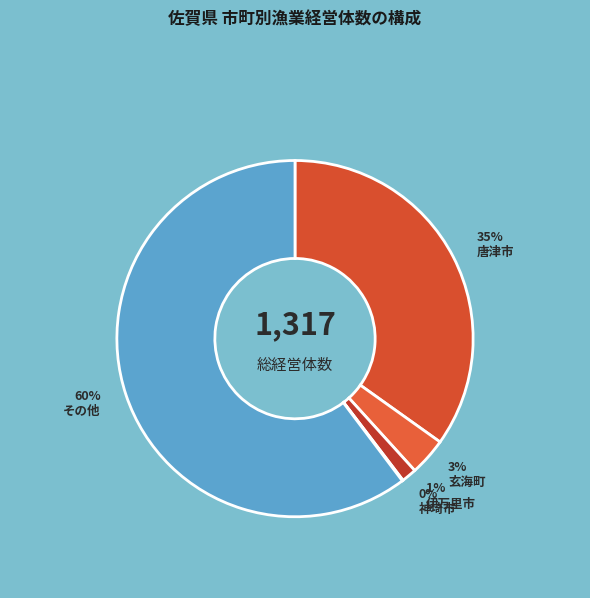

How much of the chart is everything except 玄海町?

96.6%